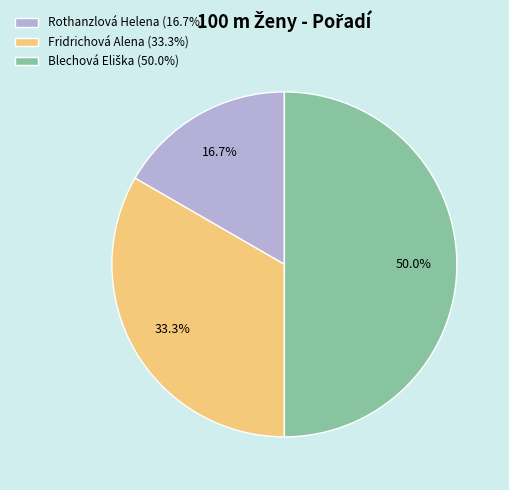

Which has a higher value, Rothanzlová Helena (16.7%) or Fridrichová Alena (33.3%)?

Fridrichová Alena (33.3%)